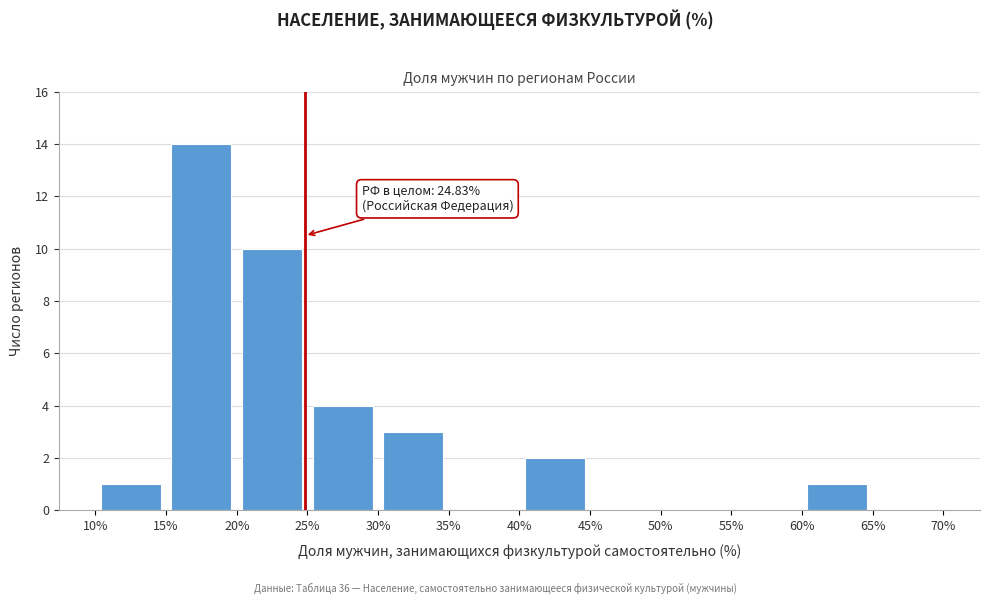

Over which range of the x-axis is the bar tallest?

15% to 20%